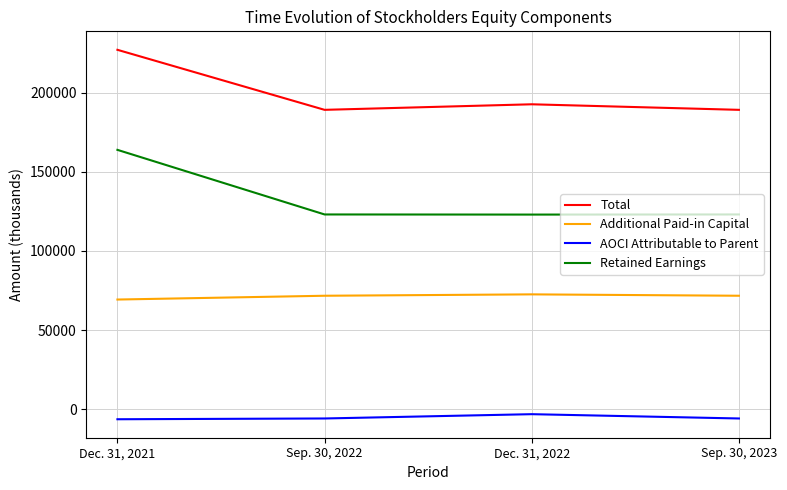

True or false: Retained Earnings has a value of 123058 at Sep. 30, 2022.

True